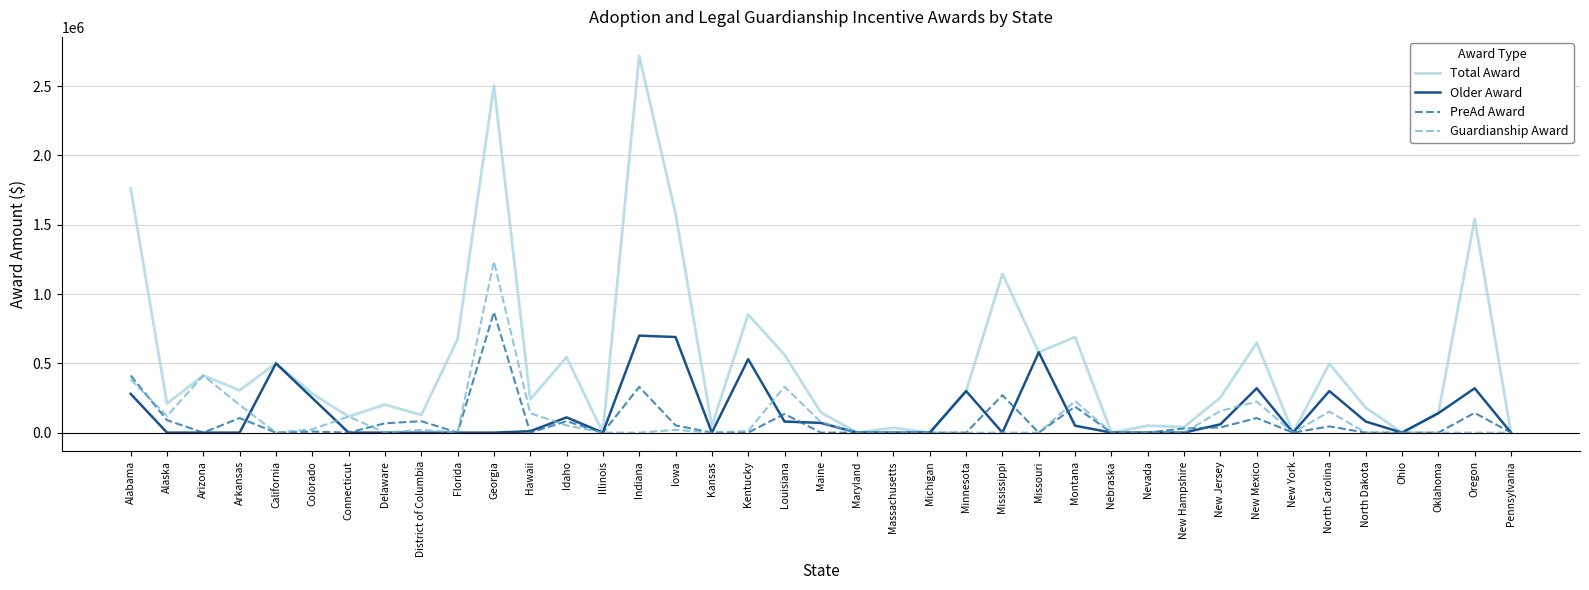

The Older Award series shows 0 at Ohio. True or false?

True